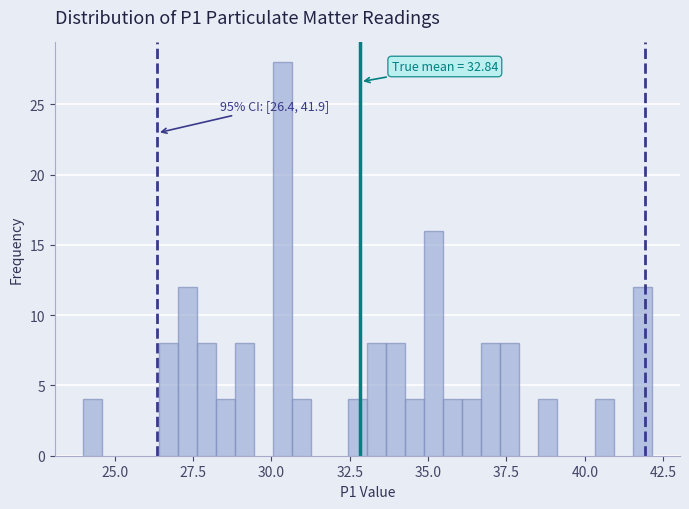

Read against the x-axis, roughly where is the centre of the tallest bar?

30.5